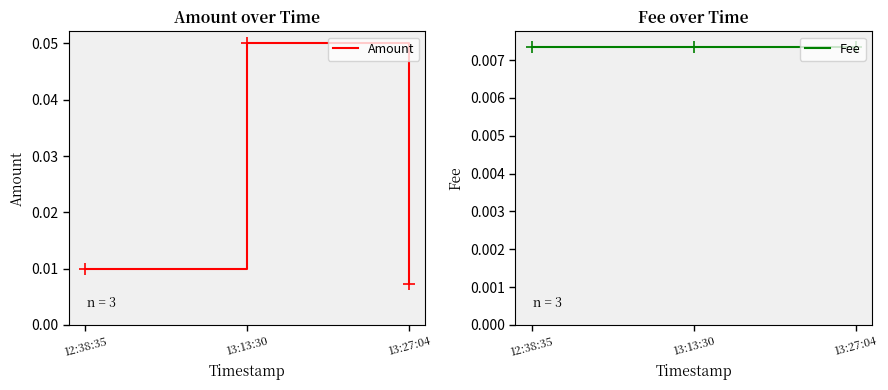

What are all the series names shown in the legend?

Amount, Fee